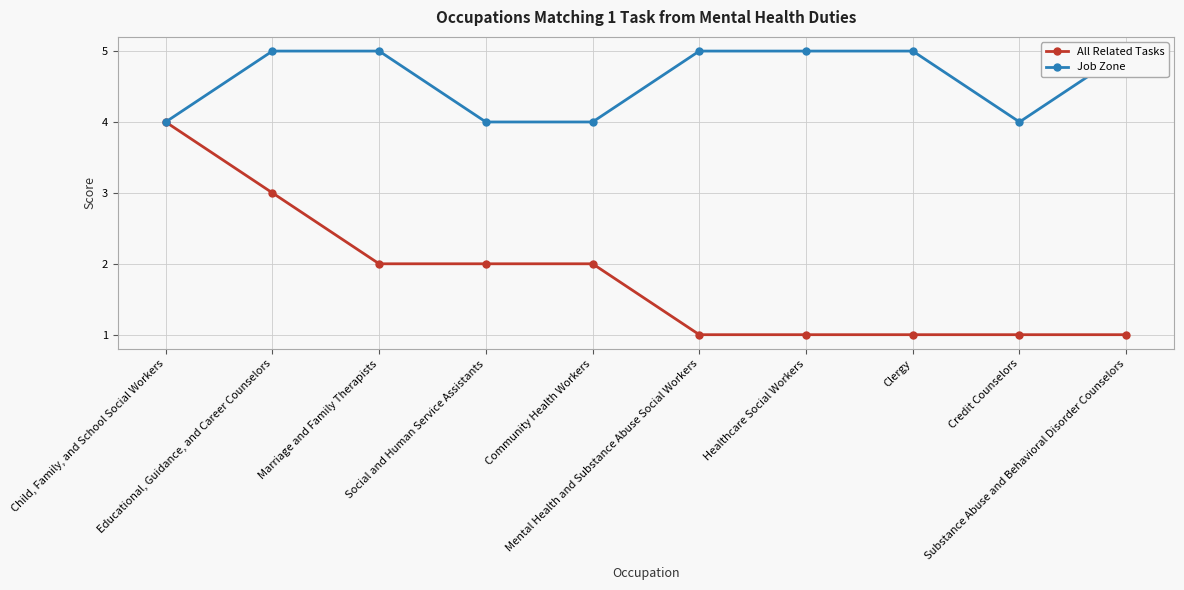

At which label does All Related Tasks reach its peak?

Child, Family, and School Social Workers